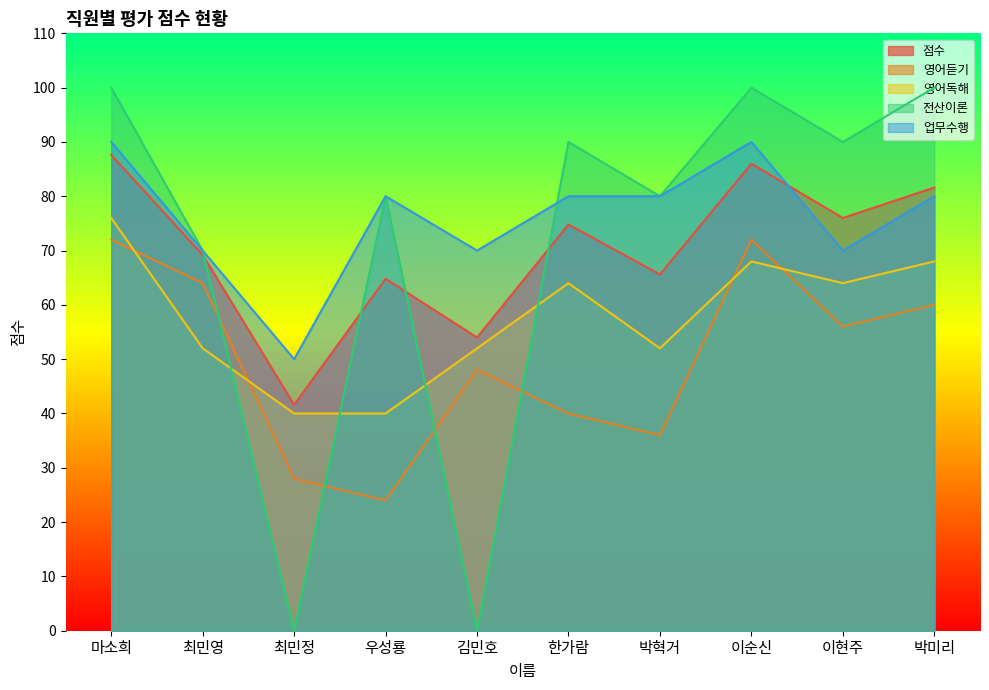

How many values in 전산이론 are above zero?

8